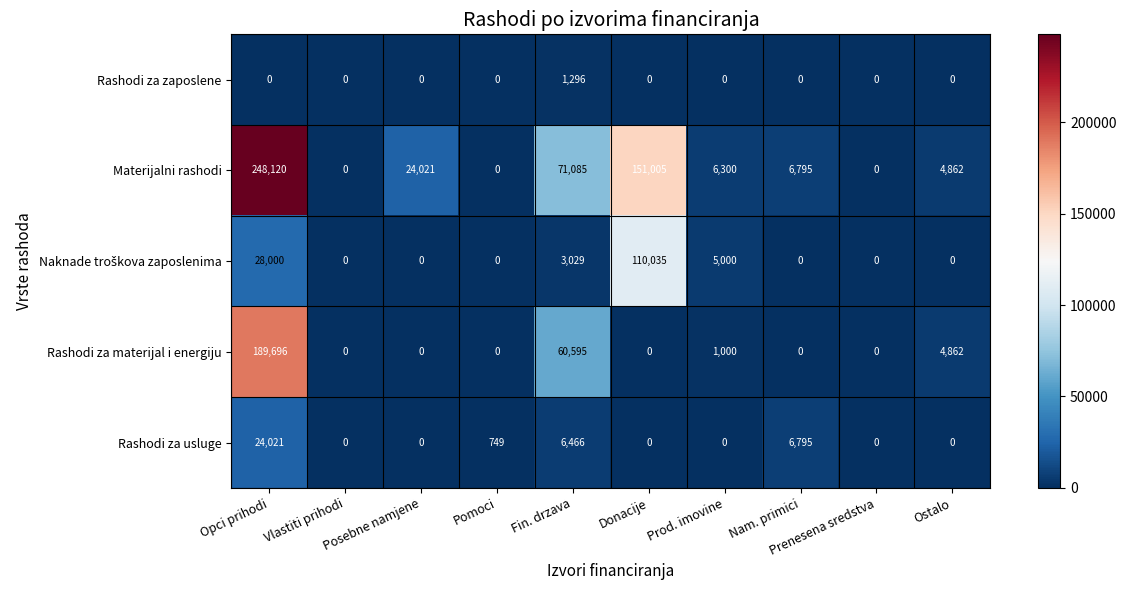

Between Posebne namjene and Nam. primici, which series saw the biggest shift?

Materijalni rashodi